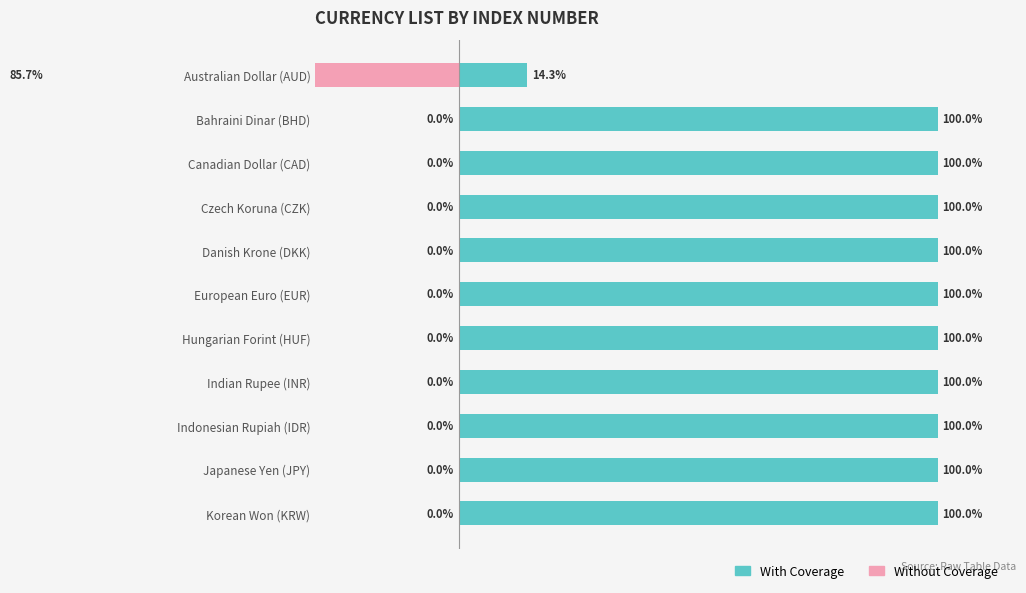

Rank the series at Czech Koruna (CZK) from highest to lowest value.

With Coverage, Without Coverage